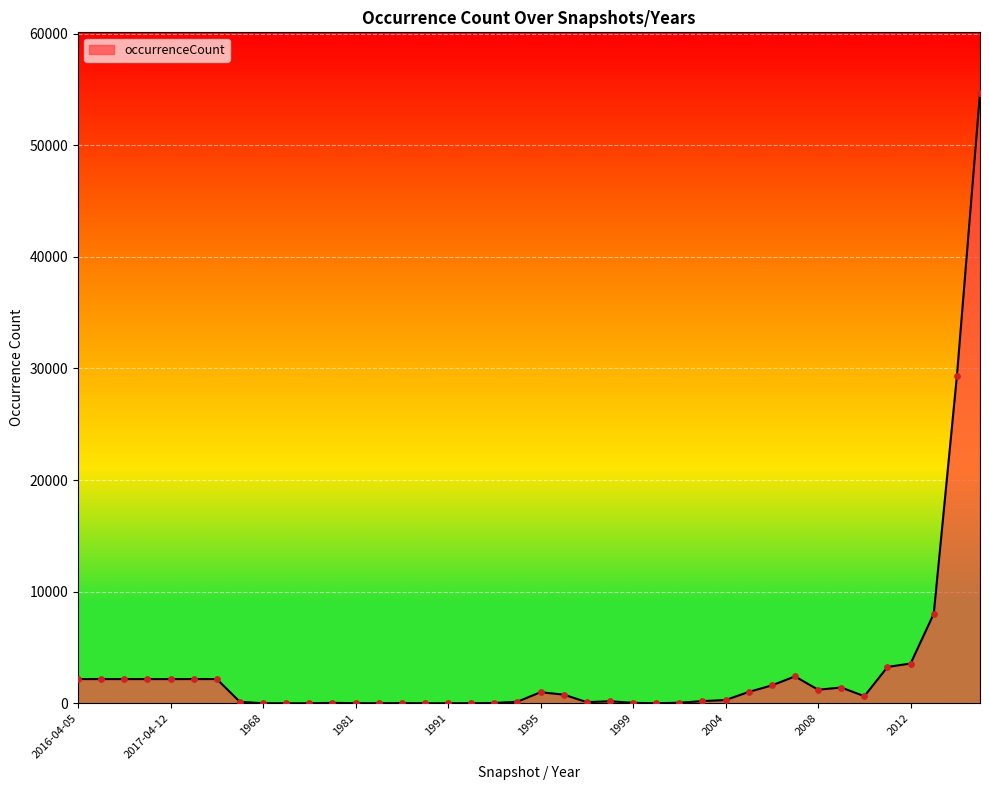

What is the greatest value displayed?

54651